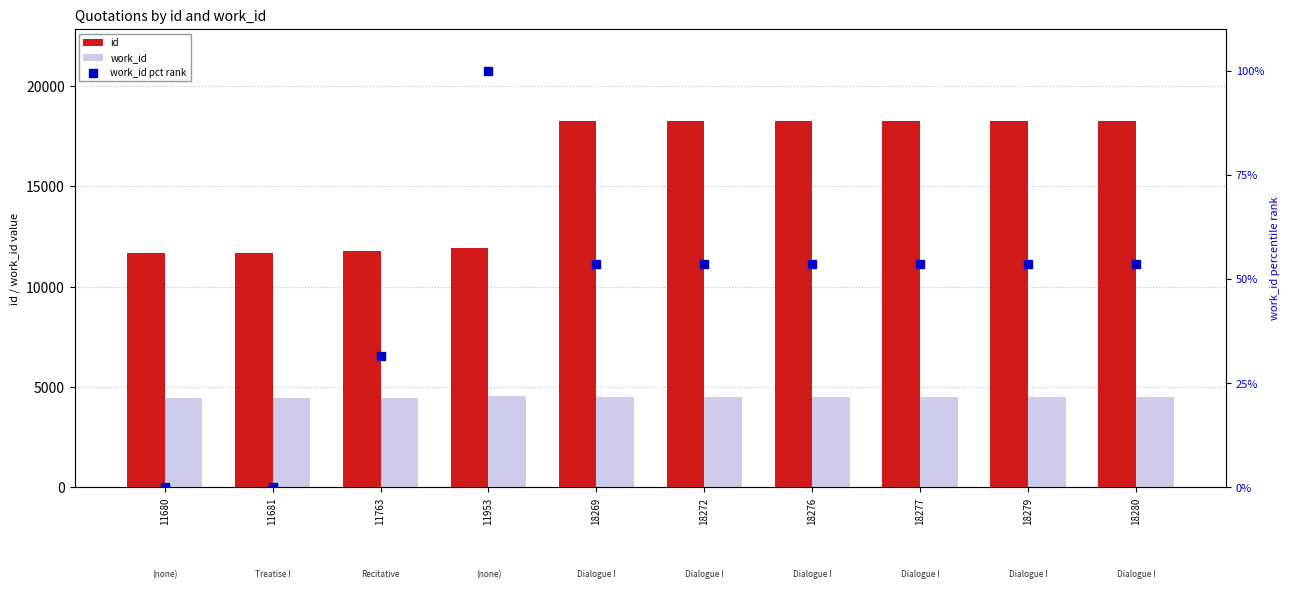

Which series has the largest total across all categories?

id